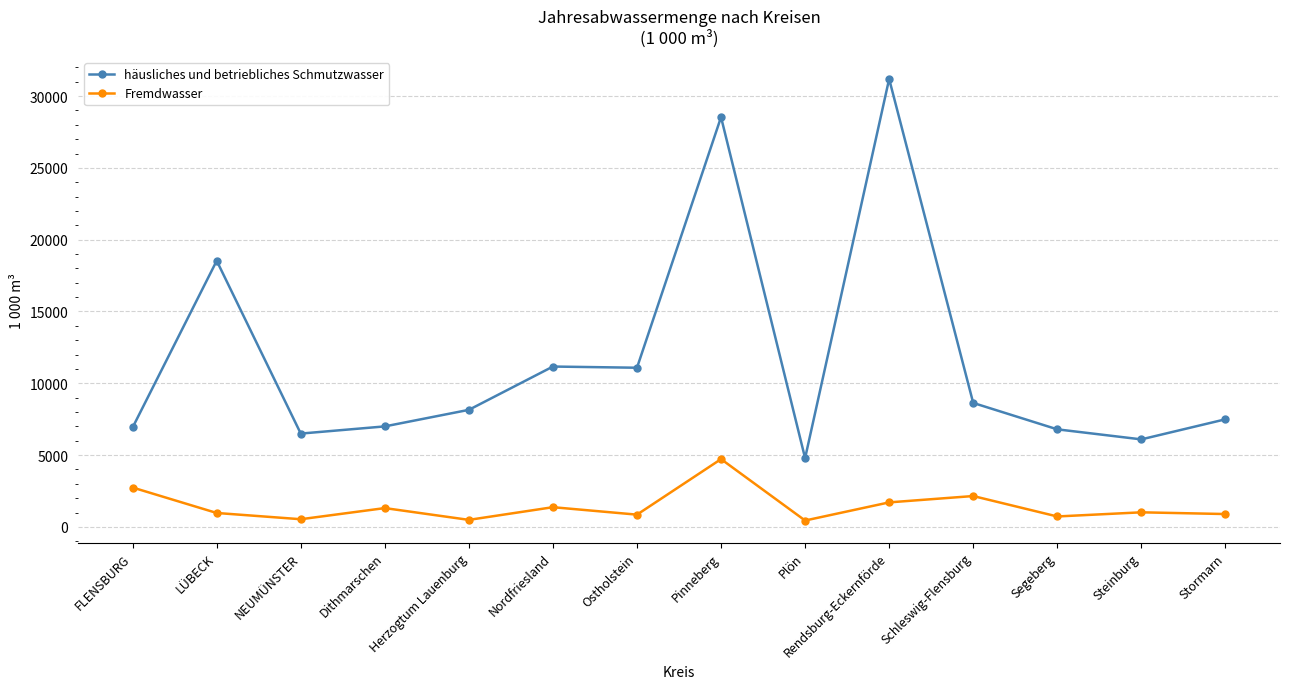

Does the chart have visible grid lines?

Yes